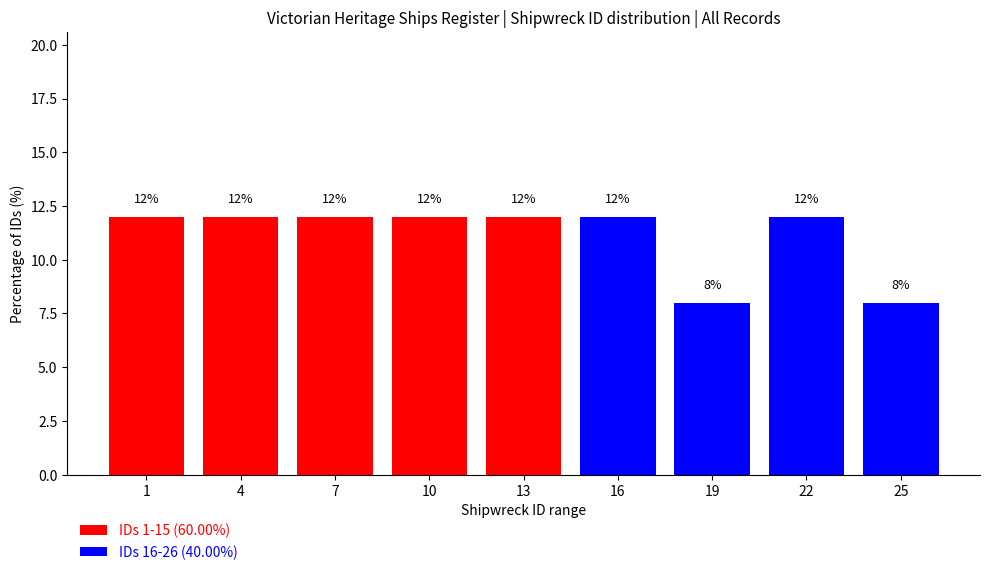

Reading right to left, what are the values for IDs 1-15 (60.00%)?

25=0	22=0	19=0	16=0	13=12	10=12	7=12	4=12	1=12